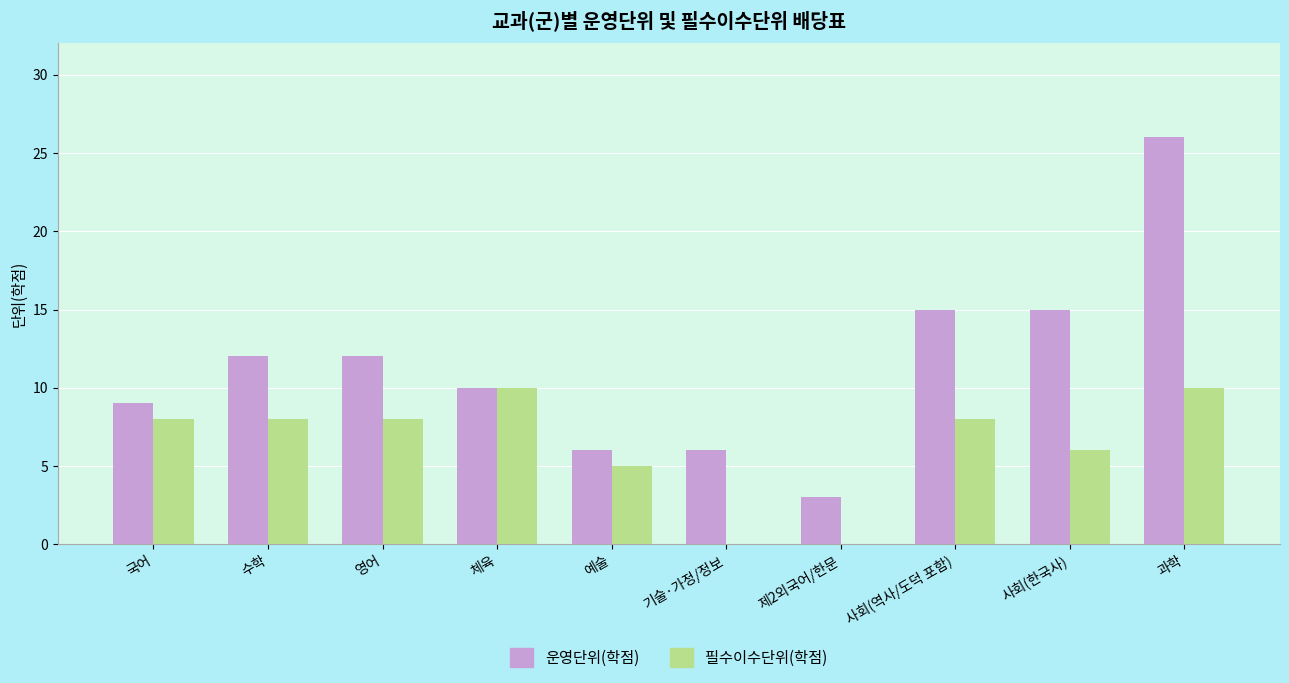

Which series changed the most between 수학 and 예술?

운영단위(학점)